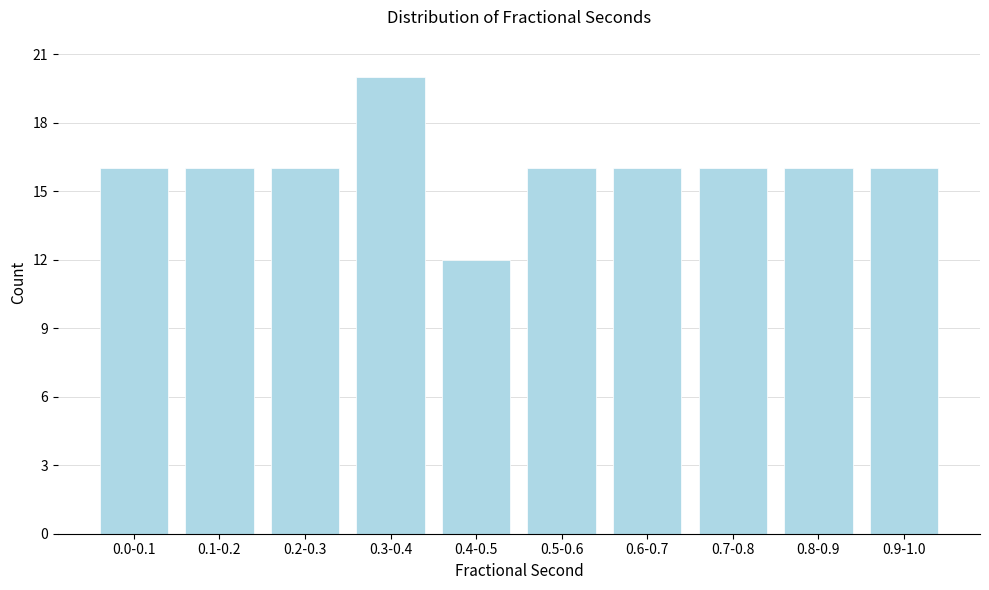

Reading left to right, extract all data points from this chart.

0.0-0.1=16	0.1-0.2=16	0.2-0.3=16	0.3-0.4=20	0.4-0.5=12	0.5-0.6=16	0.6-0.7=16	0.7-0.8=16	0.8-0.9=16	0.9-1.0=16